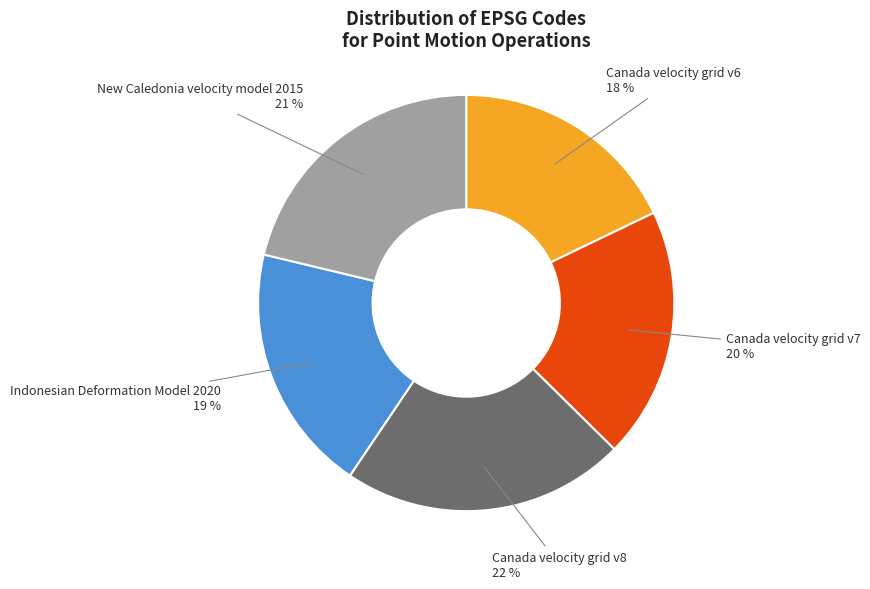

How many slices are in this pie chart?

5